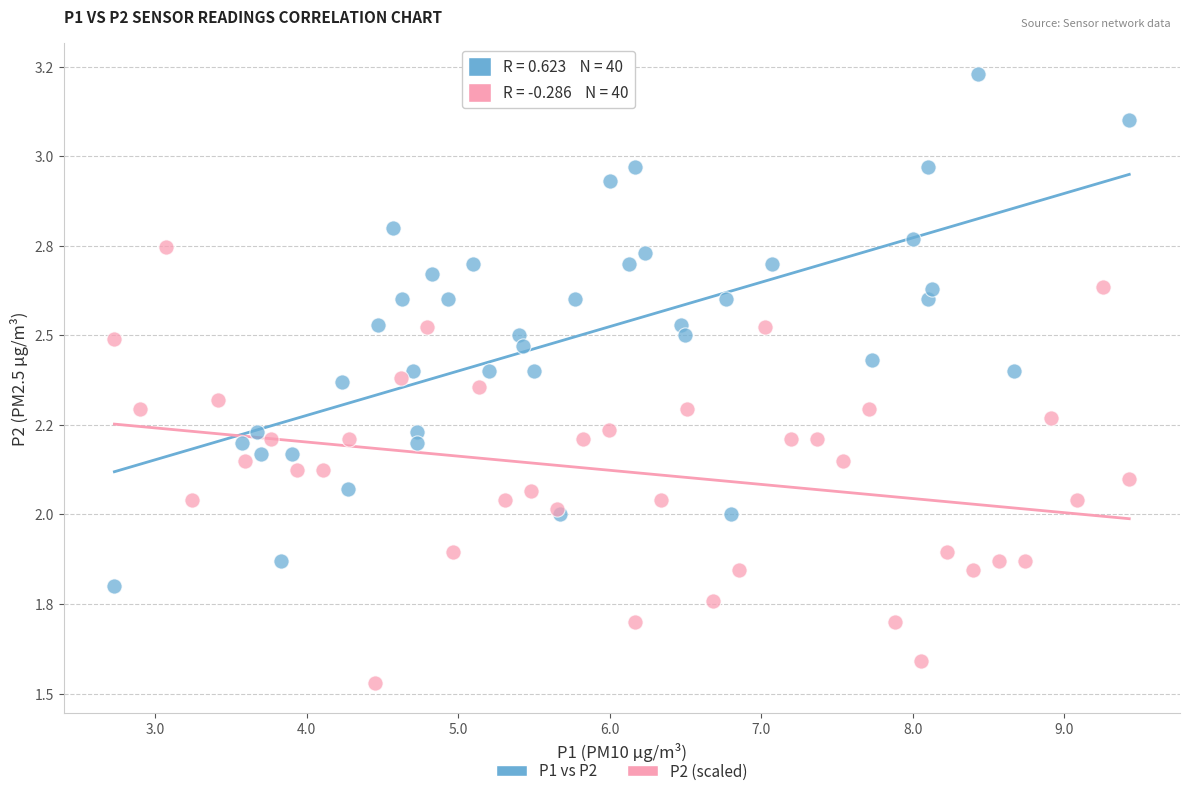

Which series contains the highest Y value?

P1 vs P2